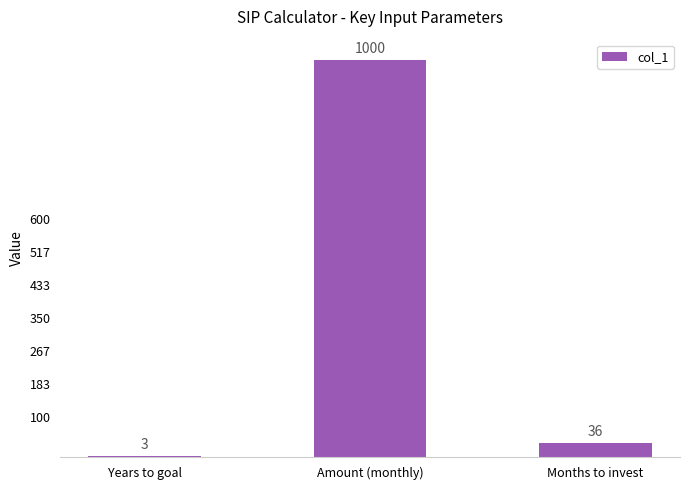

Which category has the highest value across all series?

Amount (monthly)